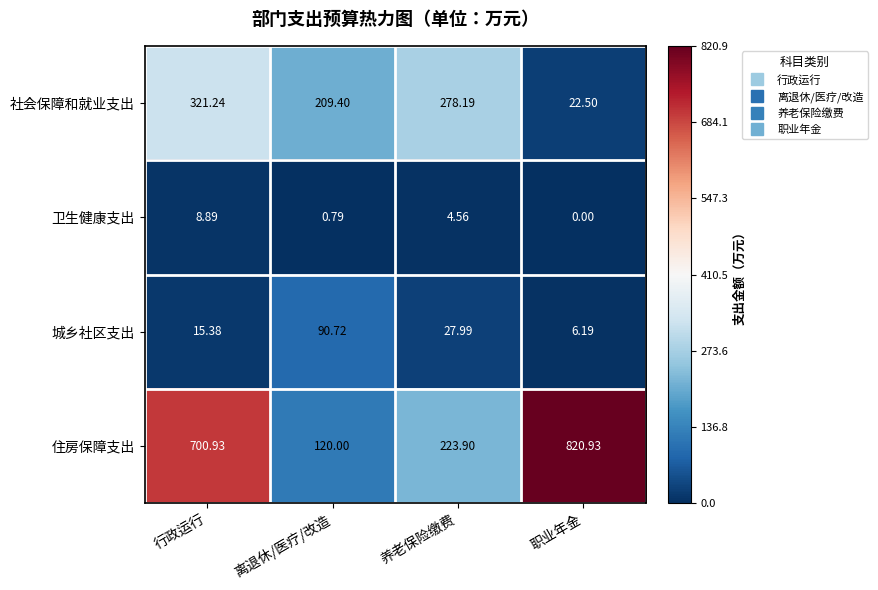

Which category has the lowest value in the 城乡社区支出 series?

职业年金